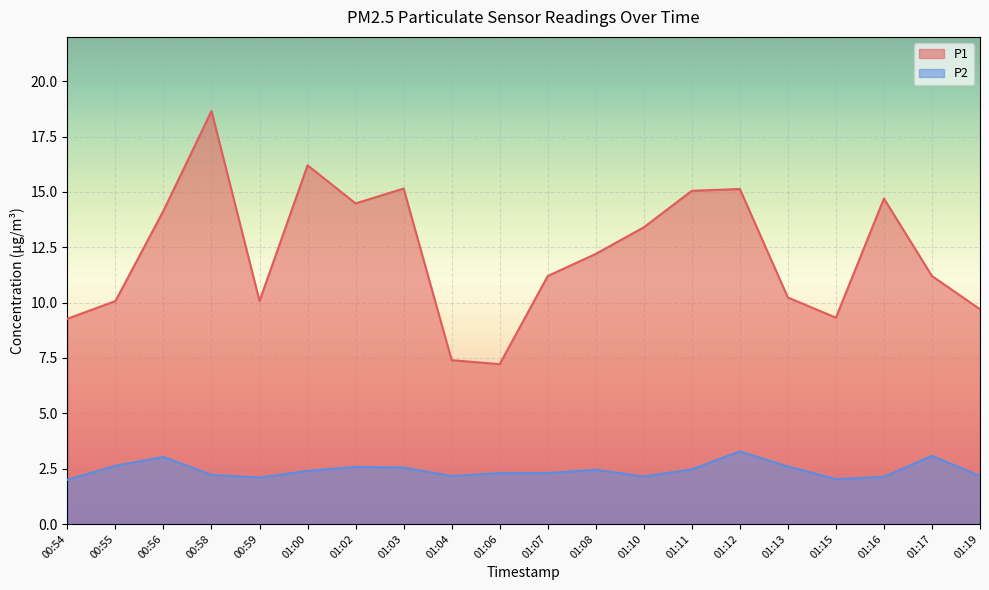

List the series in order of their peak value, highest first.

P1, P2